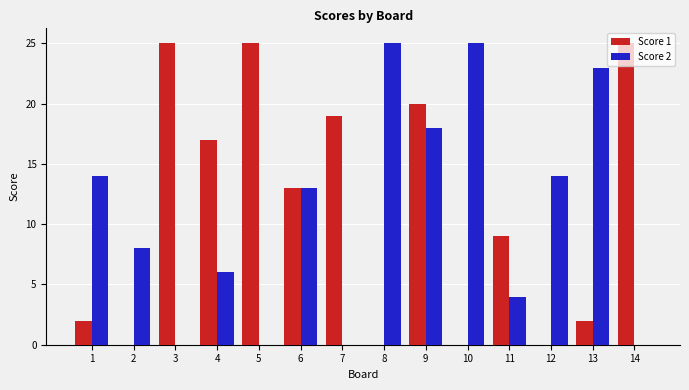

Read the Score 2 value at 9, to the nearest 5.

20